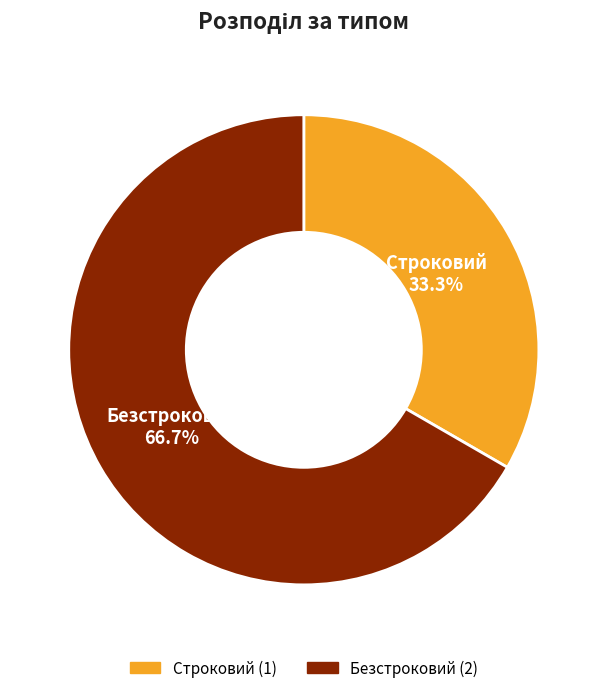

What percentage do Безстроковий and Строковий together represent?

100.0%